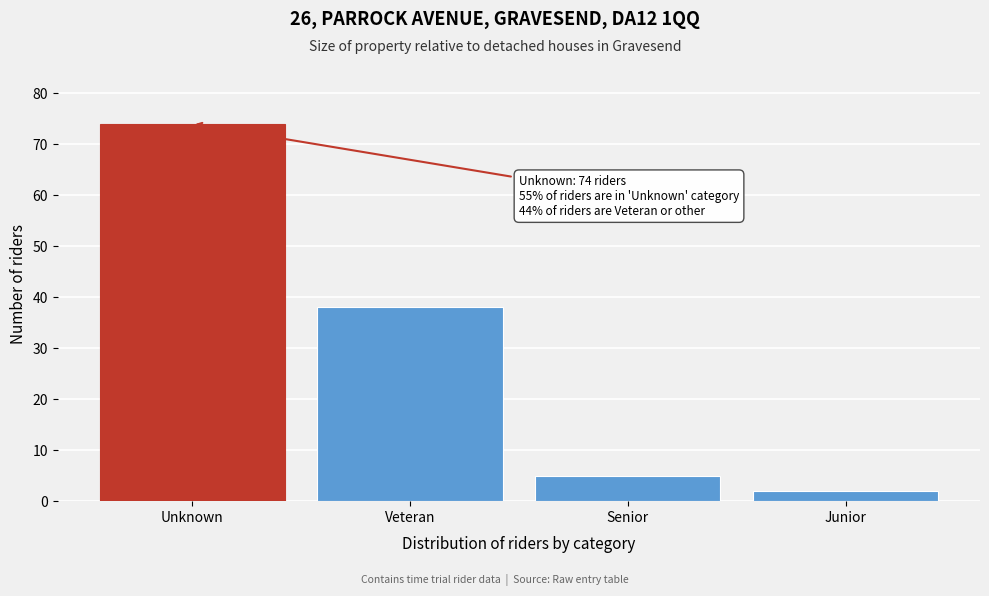

Reading left to right, list all the values displayed in this chart.

Unknown=74	Veteran=38	Senior=5	Junior=2